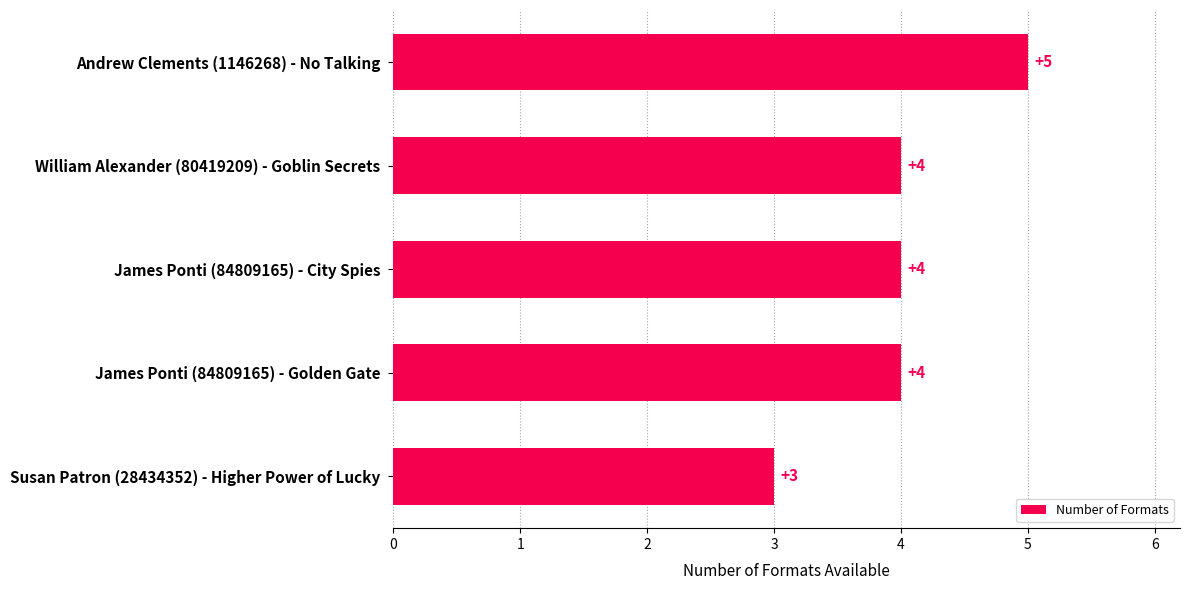

What value does the data have at James Ponti (84809165) - City Spies?

4